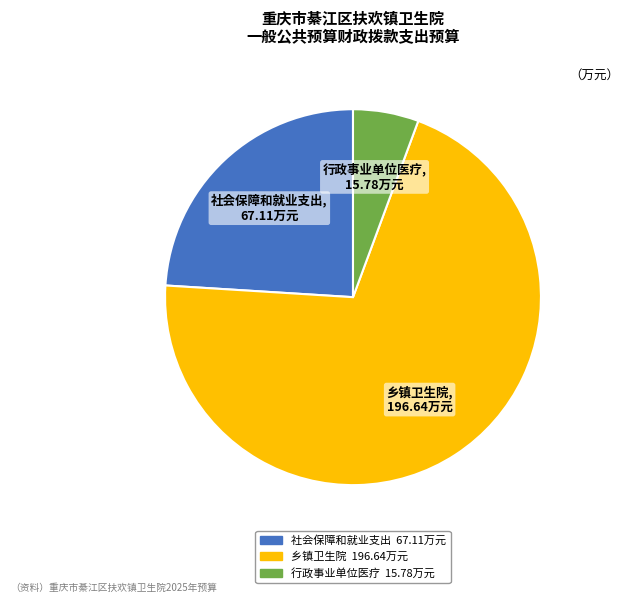

How many segments does this pie chart have?

3